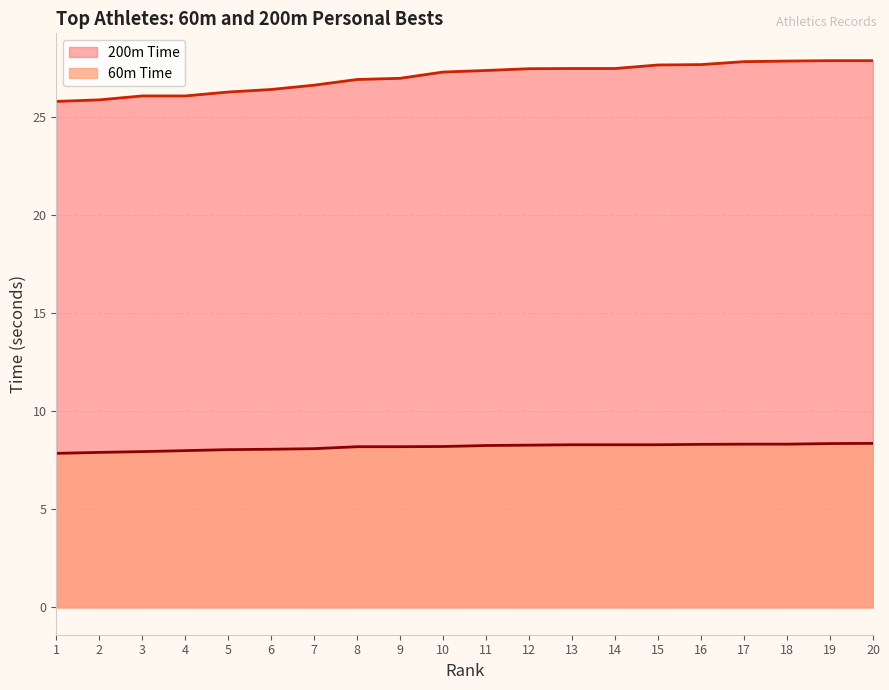

Is the value of 60m Time line at 11 greater than the value of 200m Time line at 19?

No